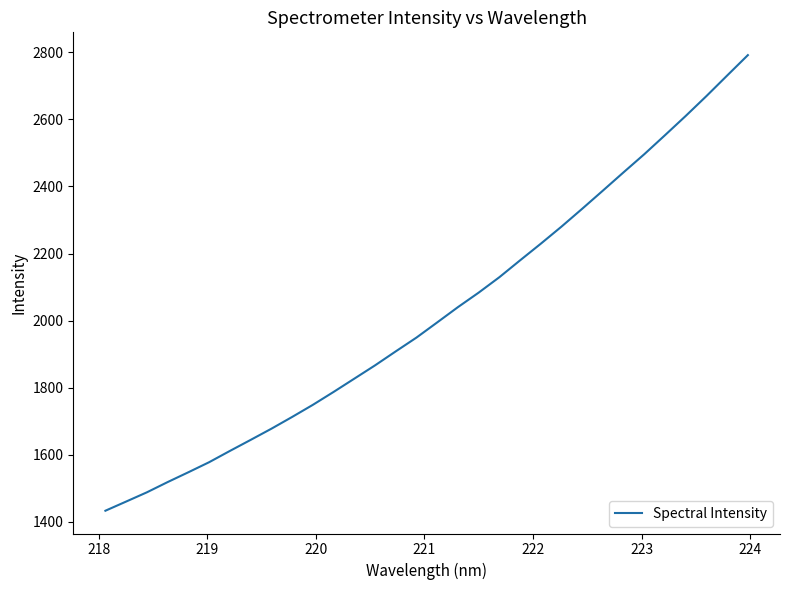

How many lines are shown in the chart?

1